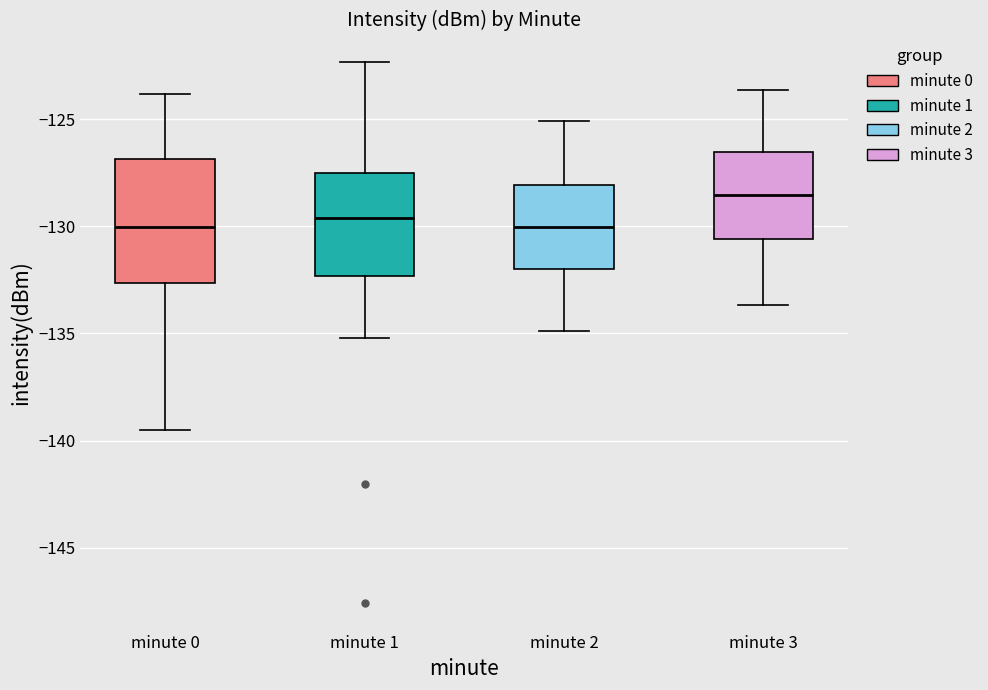

Reading left to right, read every box against the y-axis: the position of its median line, the range the box covers, and the ends of its whiskers. The values are not printed on the chart, so give them approximately, as read against the axis.

minute 0: median -130.0, box -132.5 to -127.0, whiskers -139.5 to -124.0
minute 1: median -129.5, box -132.5 to -127.5, whiskers -135.0 to -122.5
minute 2: median -130.0, box -132.0 to -128.0, whiskers -135.0 to -125.0
minute 3: median -128.5, box -130.5 to -126.5, whiskers -133.5 to -123.5